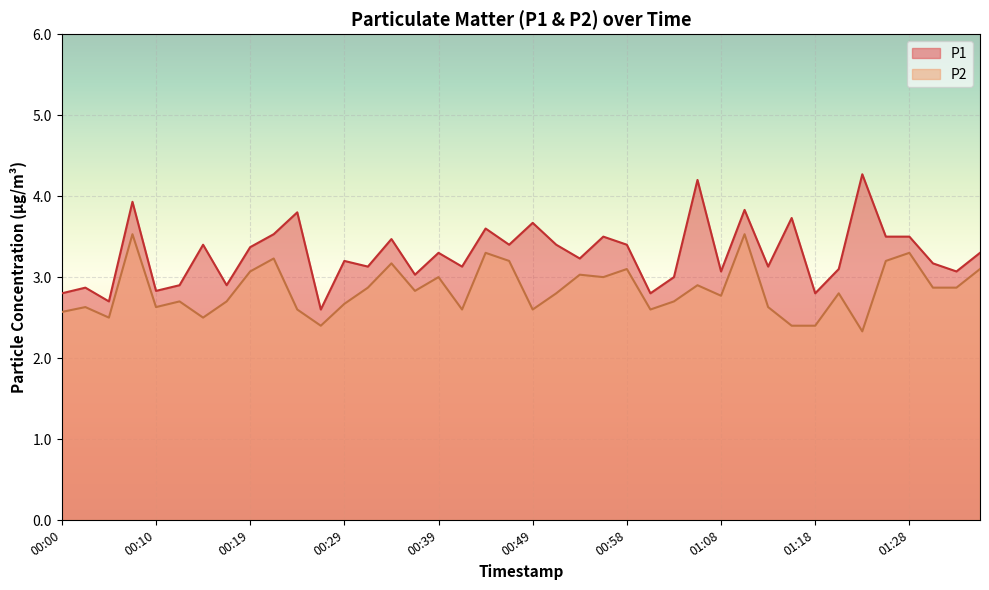

True or false: P2 and P1 intersect in this chart.

False